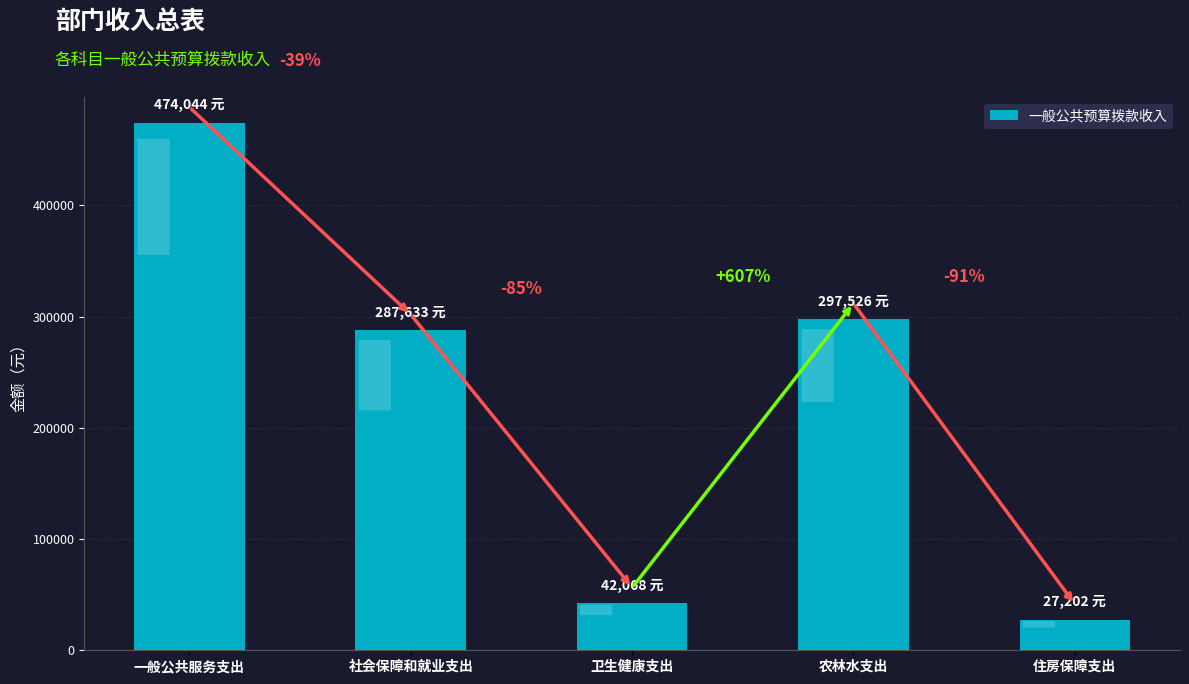

Which category has the highest value across all series?

一般公共服务支出